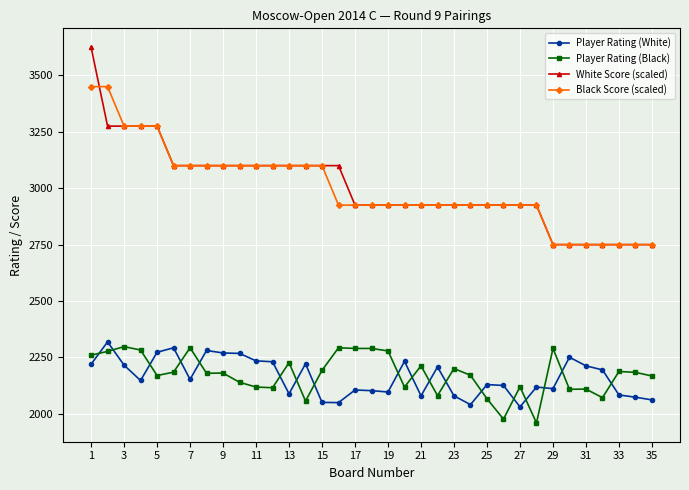

List the series in order of their peak value, lowest first.

Player Rating (Black), Player Rating (White), Black Score (scaled), White Score (scaled)